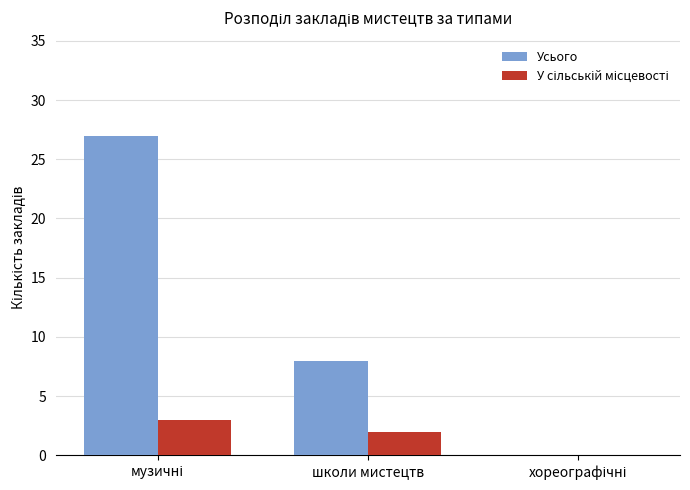

What is the maximum value shown in the chart?

27